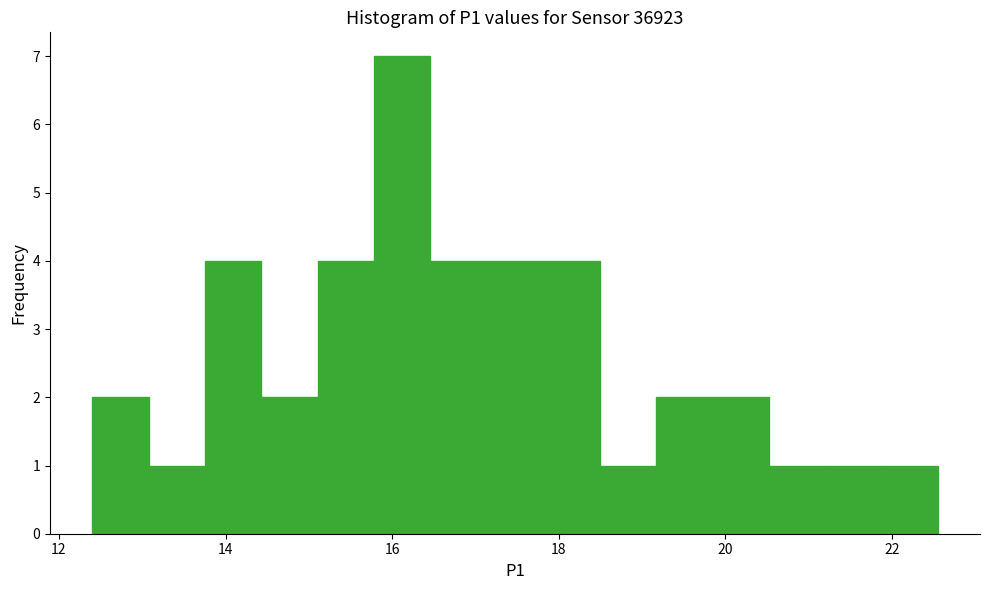

Around what value on the x-axis is the tallest bar? Give the approximate position of its centre, as read against the axis.

16.2